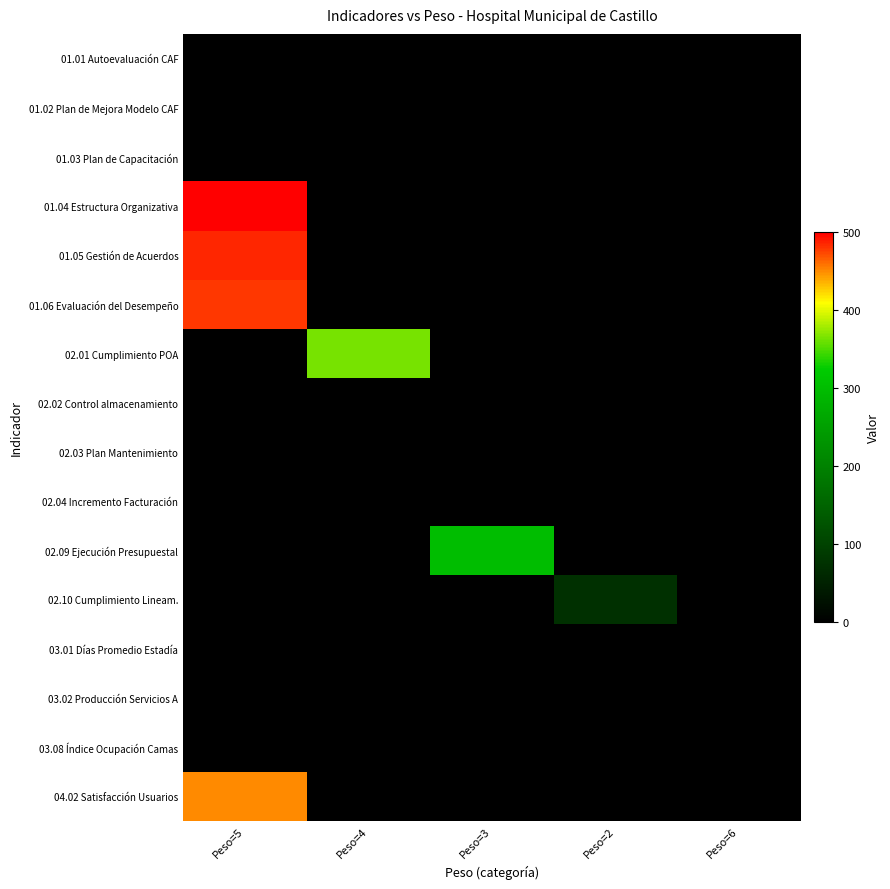

Which series has the widest spread of values?

01.04 Estructura Organizativa